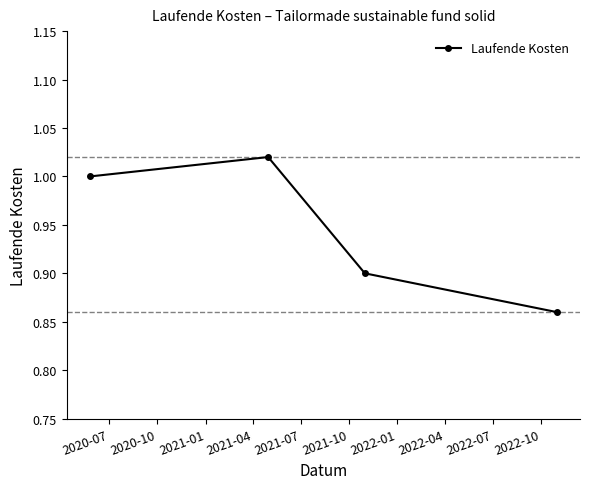

What is the difference between the second highest and second lowest values?

0.1